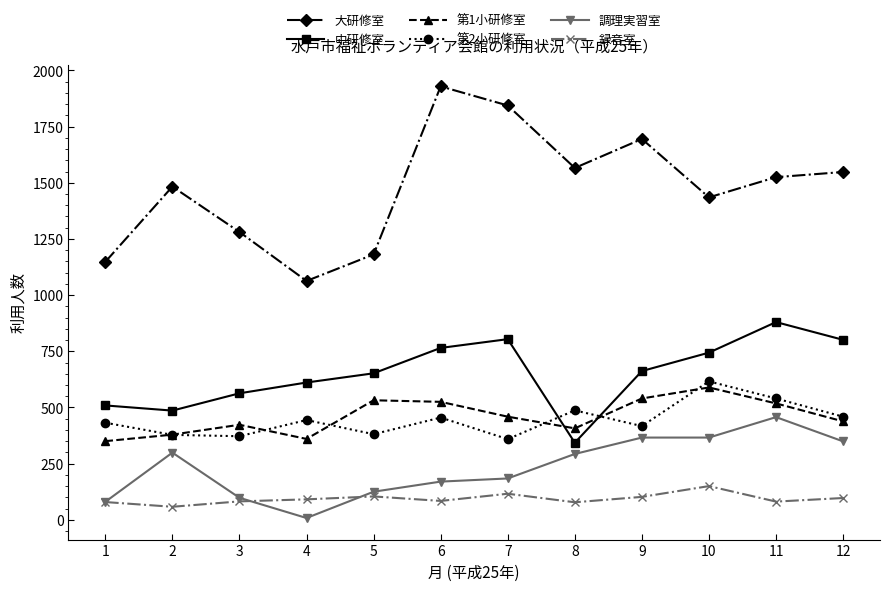

What is the difference between the second highest and minimum values in the 録音室 series?

58